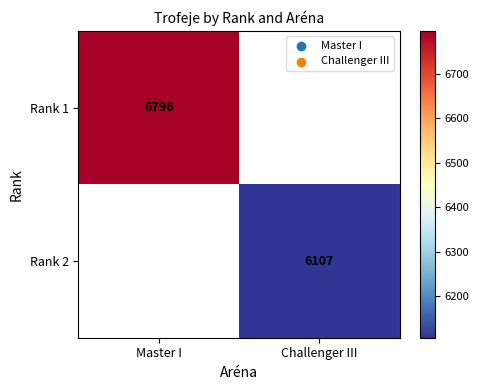

Which category has the highest value across all series?

Master I